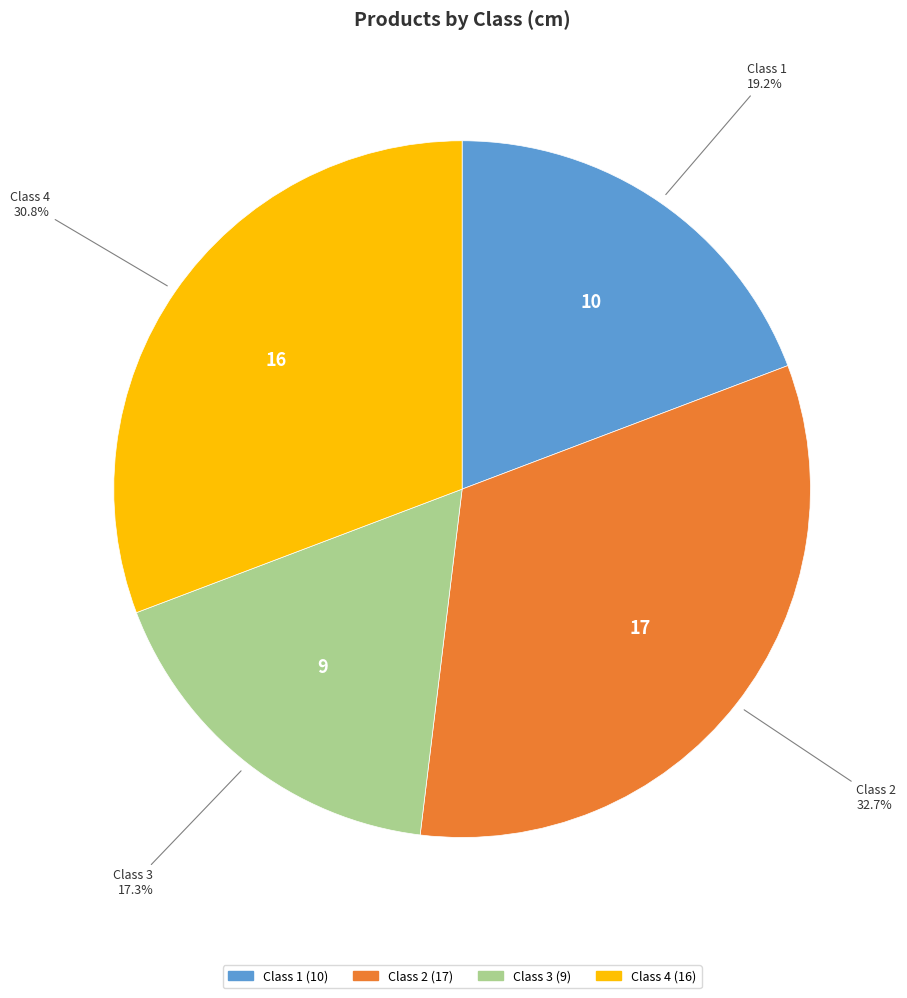

What is the smallest slice in the pie chart?

Class 3